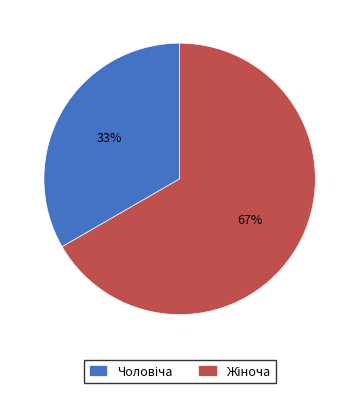

How many segments does this pie chart have?

2